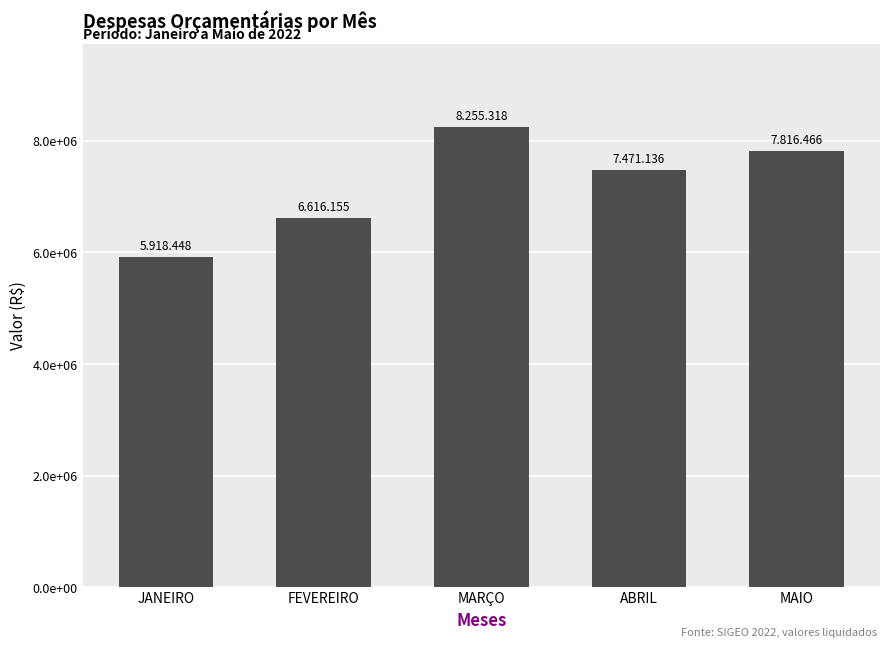

Does the chart contain any negative values?

No